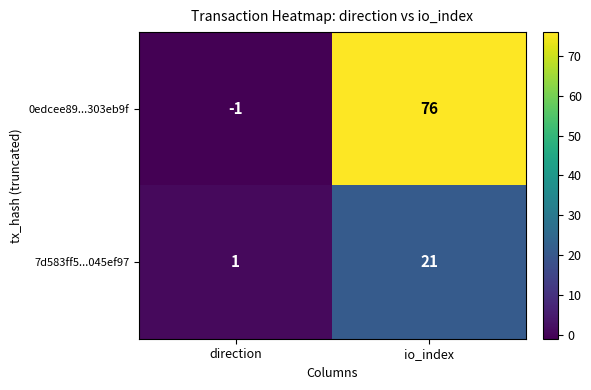

Which series has the largest range (max minus min)?

0edcee89...303eb9f